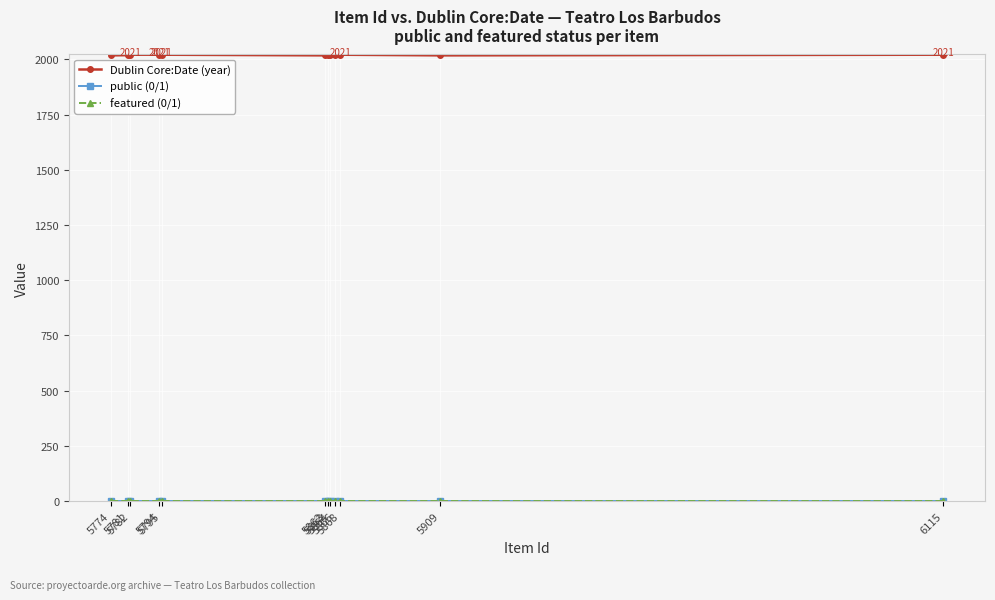

Which series has the largest range (max minus min)?

Dublin Core:Date (year)